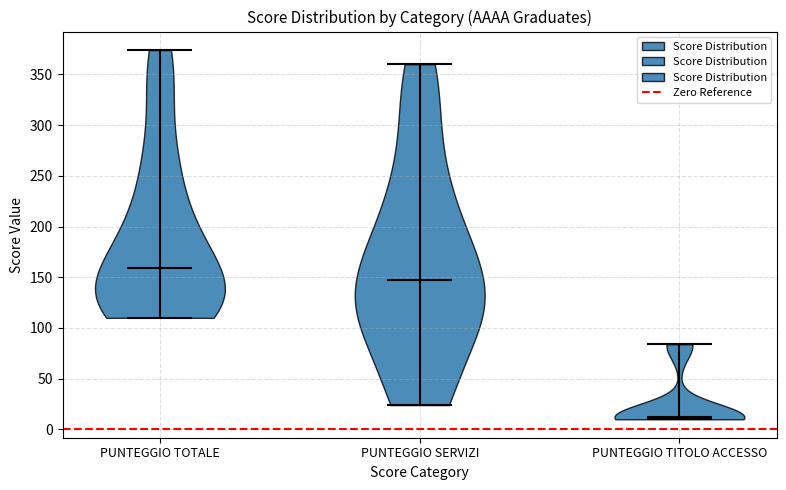

Where does the median line of the violin for PUNTEGGIO SERVIZI sit on the y-axis? The values are not printed on the chart, so give them approximately, as read against the axis.

145